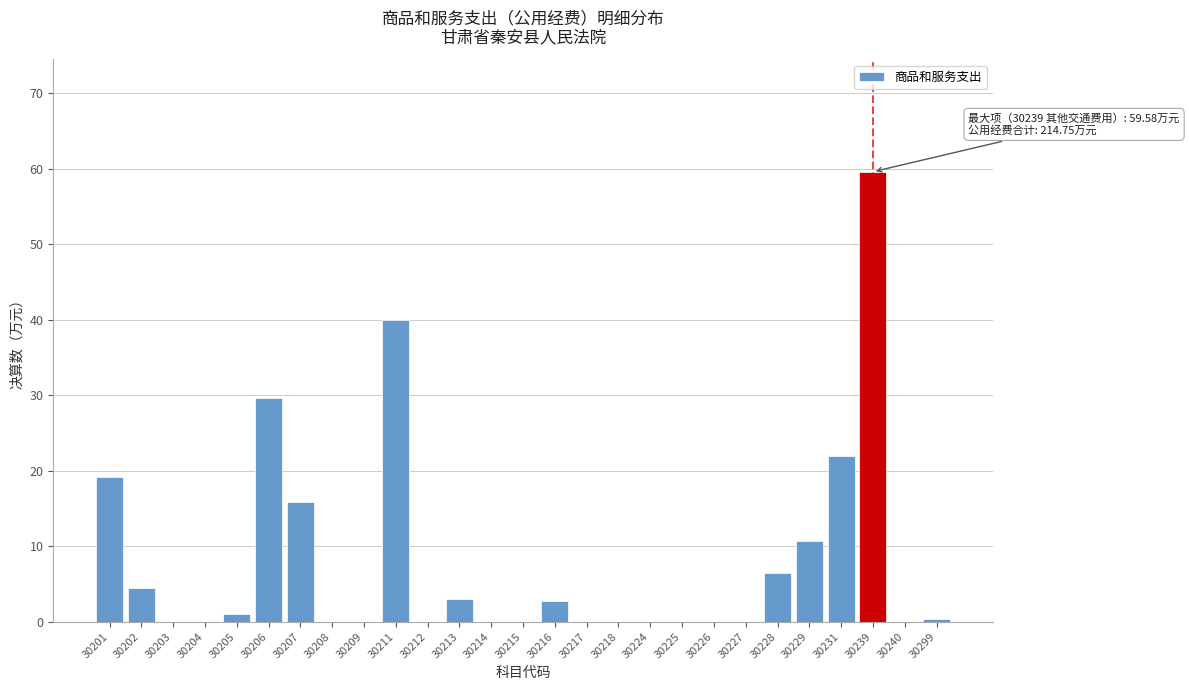

Reading left to right, list all the values displayed in this chart.

30201=19.1	30202=4.5	30203=0.0	30204=0.0	30205=1.1	30206=29.6	30207=15.8	30208=0.0	30209=0.0	30211=40.0	30212=0.0	30213=3.0	30214=0.0	30215=0.0	30216=2.7	30217=0.0	30218=0.0	30224=0.0	30225=0.0	30226=0.0	30227=0.0	30228=6.4	30229=10.7	30231=22.0	30239=59.6	30240=0.0	30299=0.3